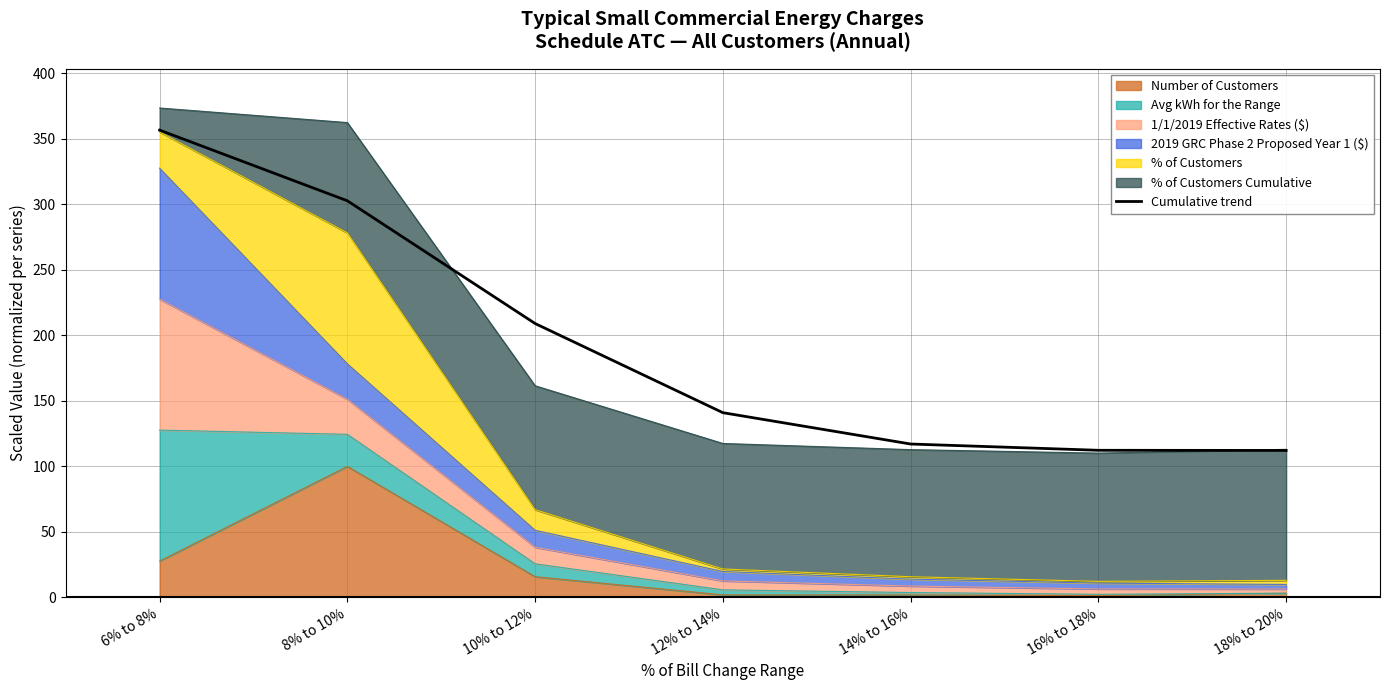

True or false: the data has more than 0 interior local peaks.

False